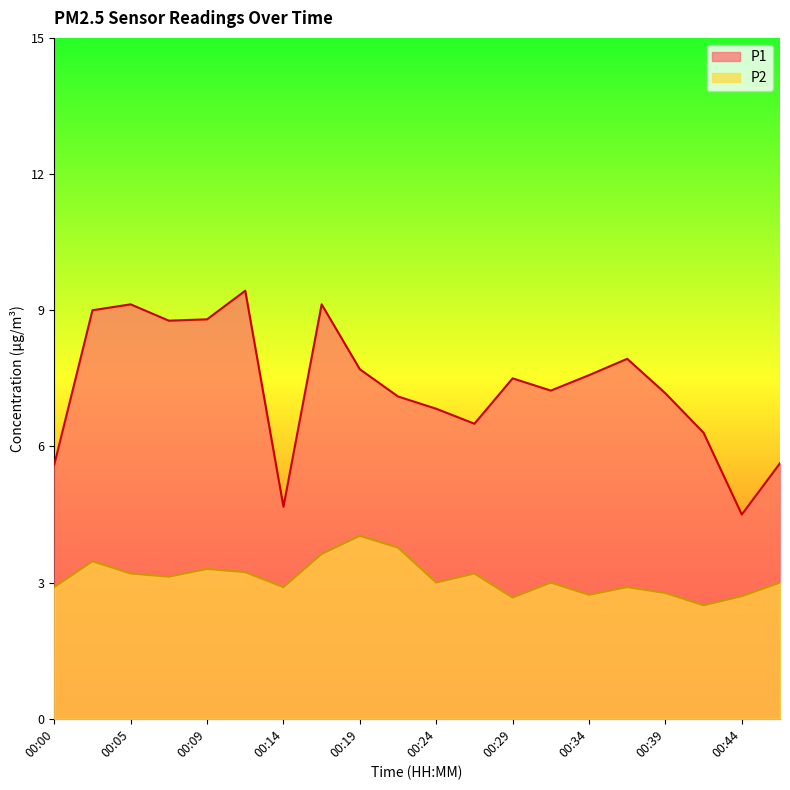

Reading left to right, extract all data points from this chart.

P1: 5.6	9.0	9.1	8.8	8.8	9.4	4.7	9.1	7.7	7.1	6.8	6.5	7.5	7.2	7.6	7.9	7.2	6.3	4.5	5.6
P2: 2.9	3.5	3.2	3.1	3.3	3.2	2.9	3.6	4.0	3.8	3.0	3.2	2.7	3.0	2.7	2.9	2.8	2.5	2.7	3.0